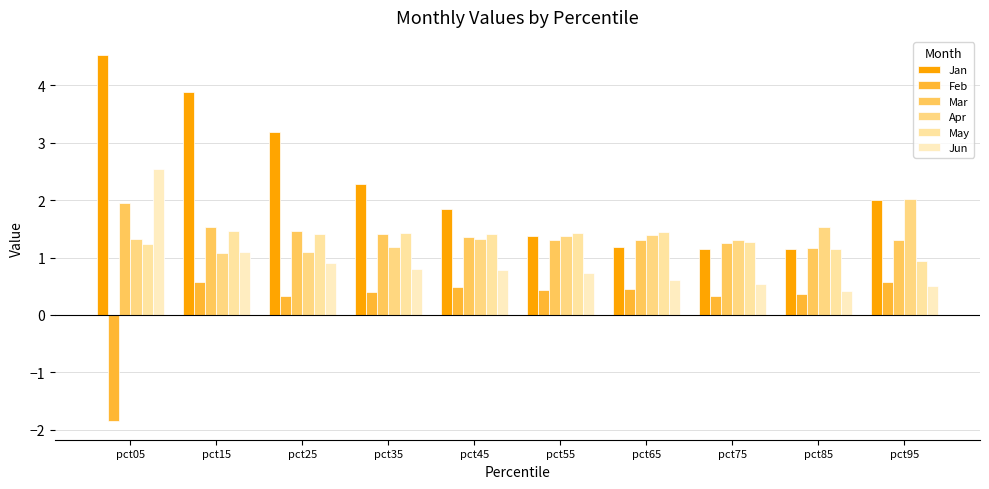

Does the chart contain any negative values?

Yes